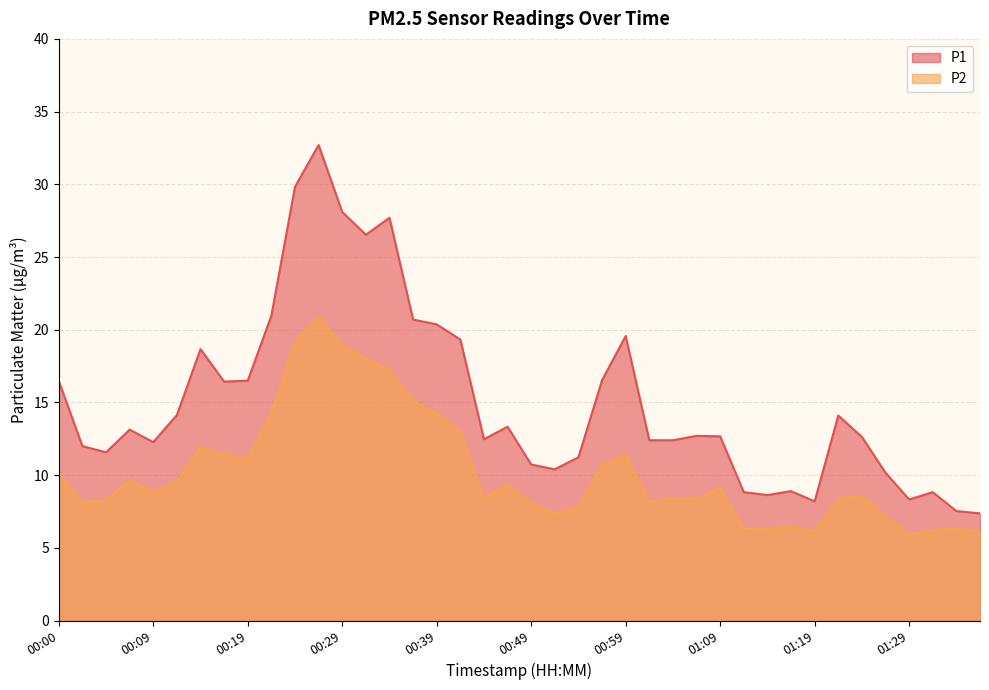

The value of P1 at 00:05 is 11.6. True or false?

True